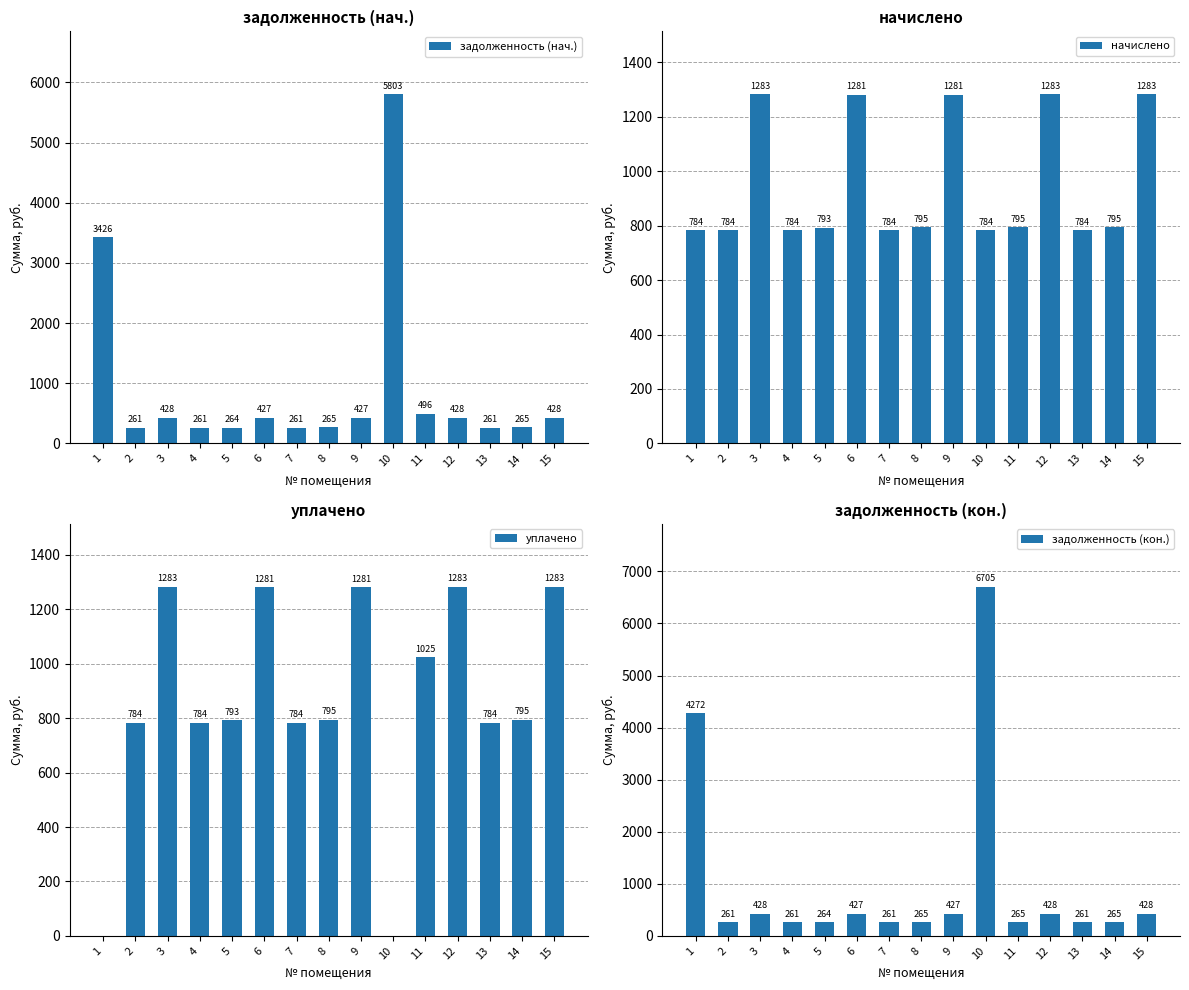

The уплачено series shows 794.9 at 8. True or false?

True